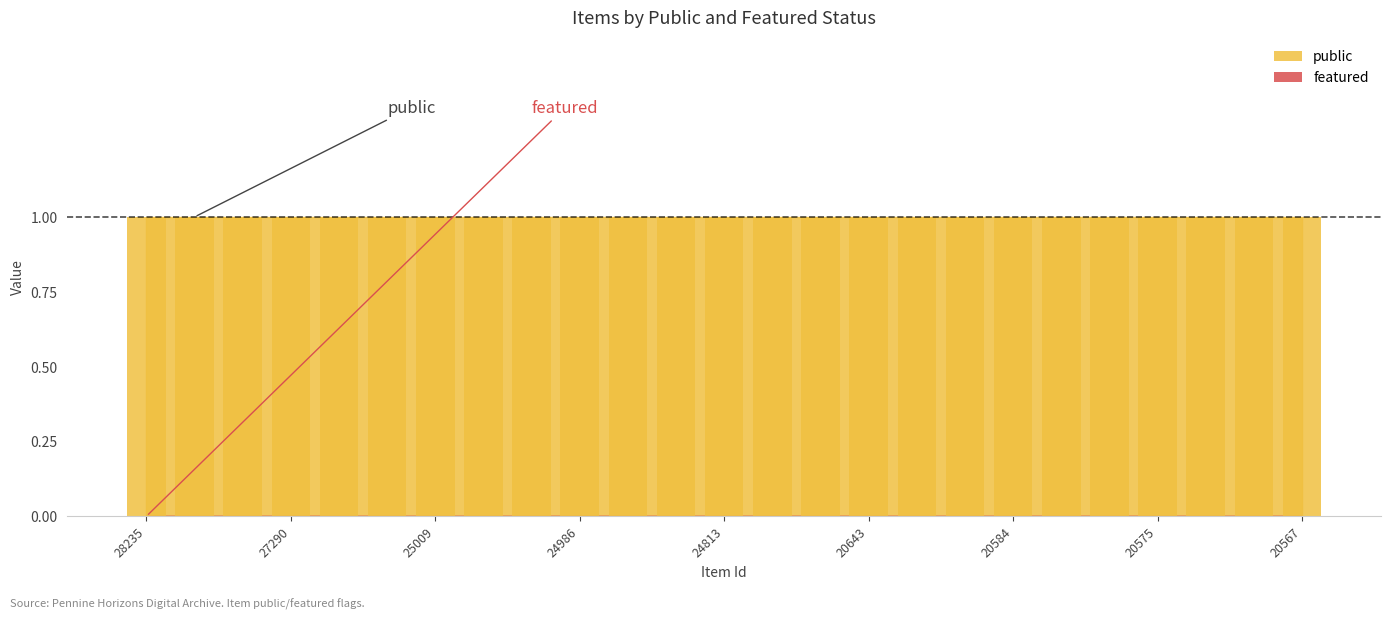

List the series in order of their peak value, lowest first.

featured, public